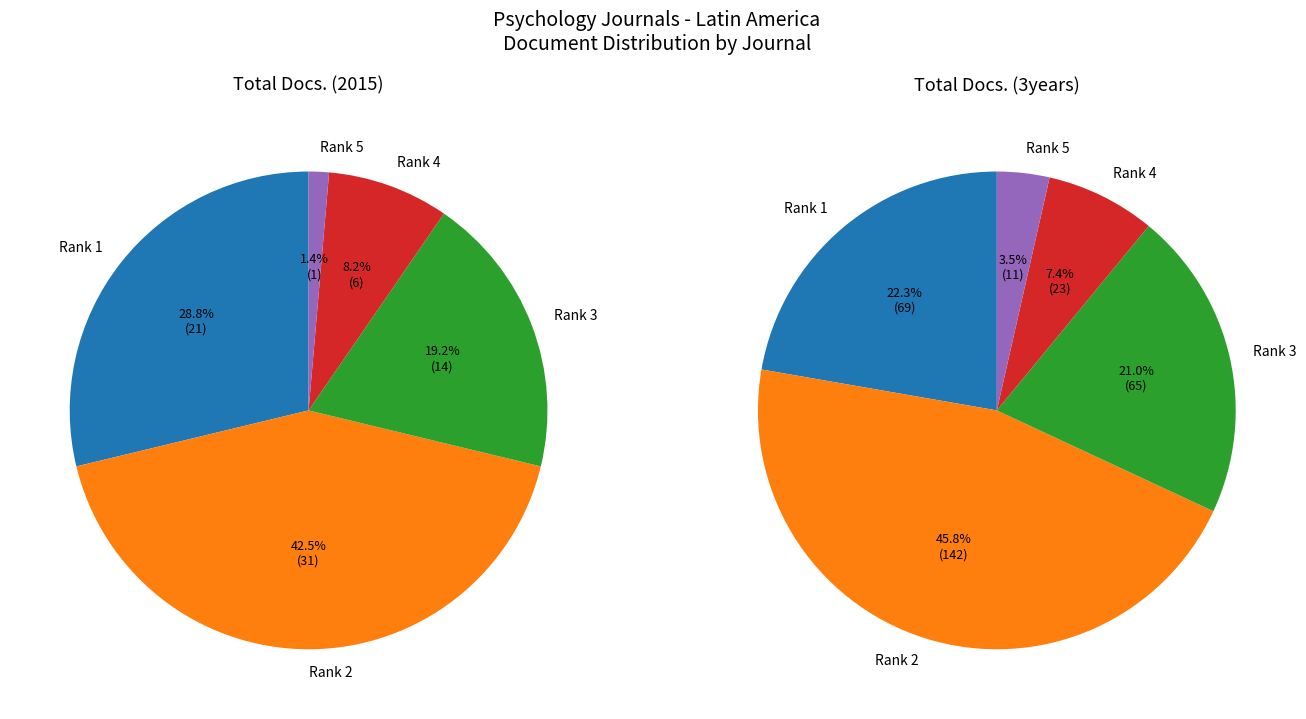

How many slices are in this pie chart?

5